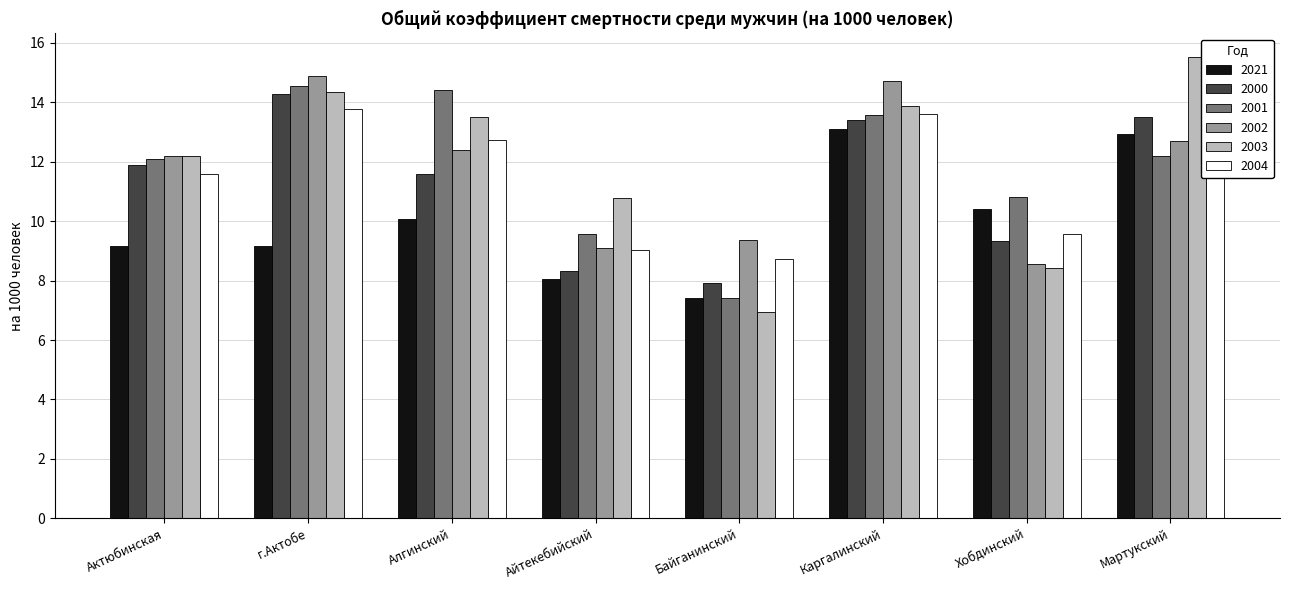

How many bars are there in each group?

6